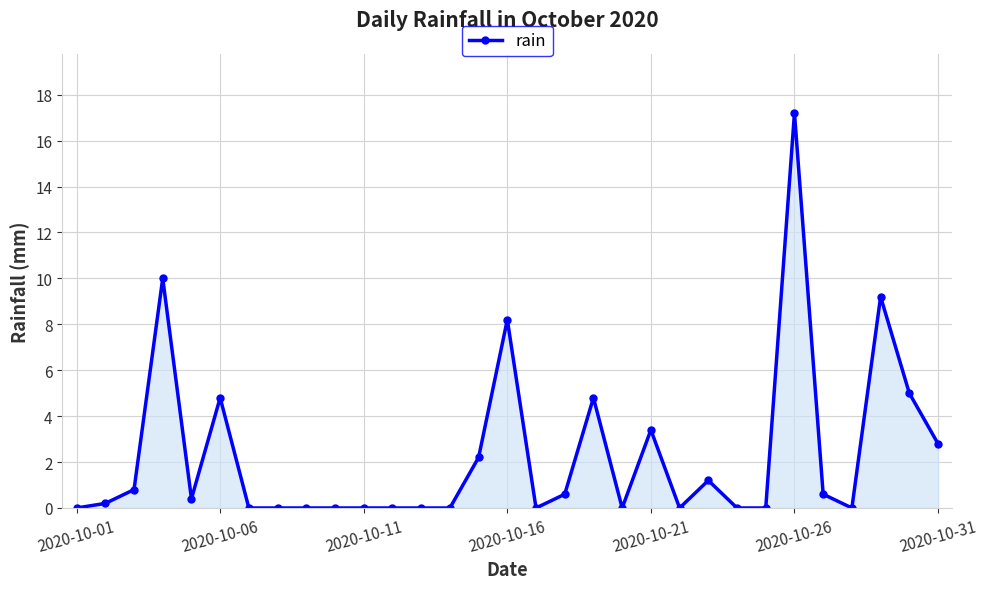

Reading left to right, extract all data points from this chart.

0.0	0.2	0.8	10.0	0.4	4.8	0.0	0.0	0.0	0.0	0.0	0.0	0.0	0.0	2.2	8.2	0.0	0.6	4.8	0.0	3.4	0.0	1.2	0.0	0.0	17.2	0.6	0.0	9.2	5.0	2.8